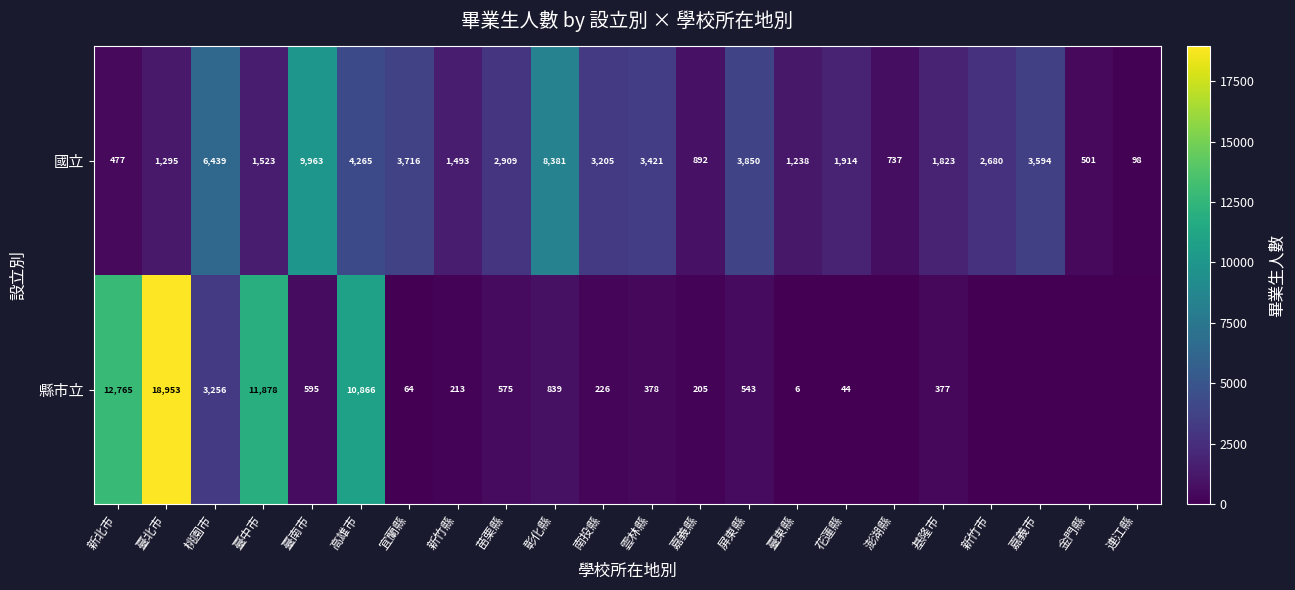

At which category is the sum across all series the highest?

臺北市